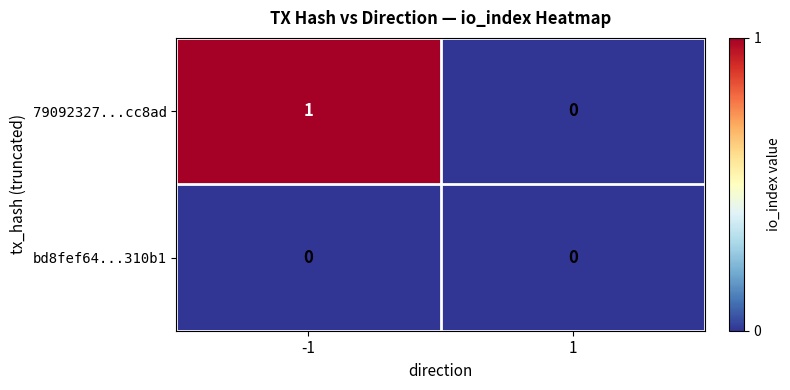

Which series has the largest total across all categories?

79092327...cc8ad